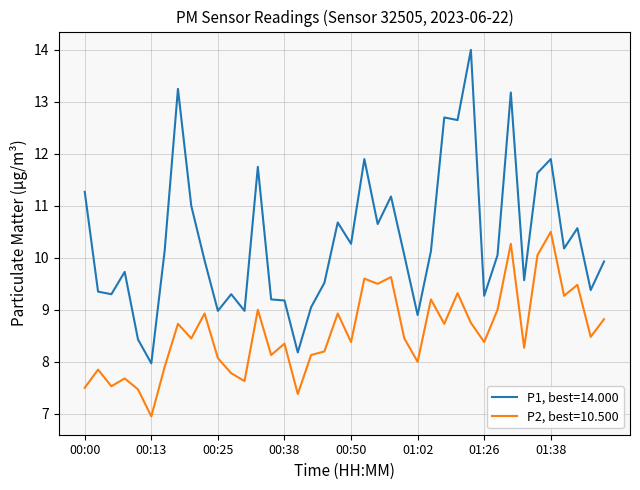

What is the difference between the maximum and minimum values in the P1, best=14.000 series?

6.0